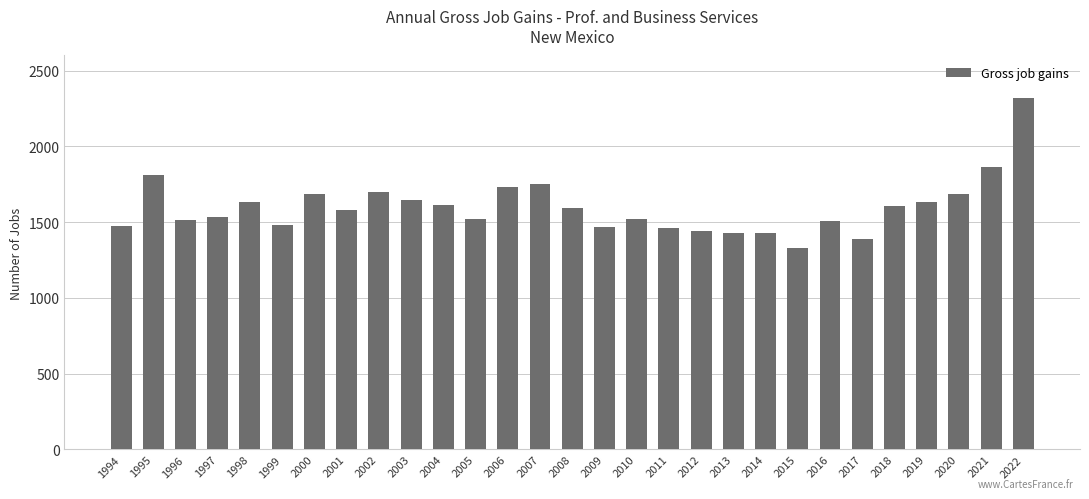

What is the value of the 19th bar from the left?

1445